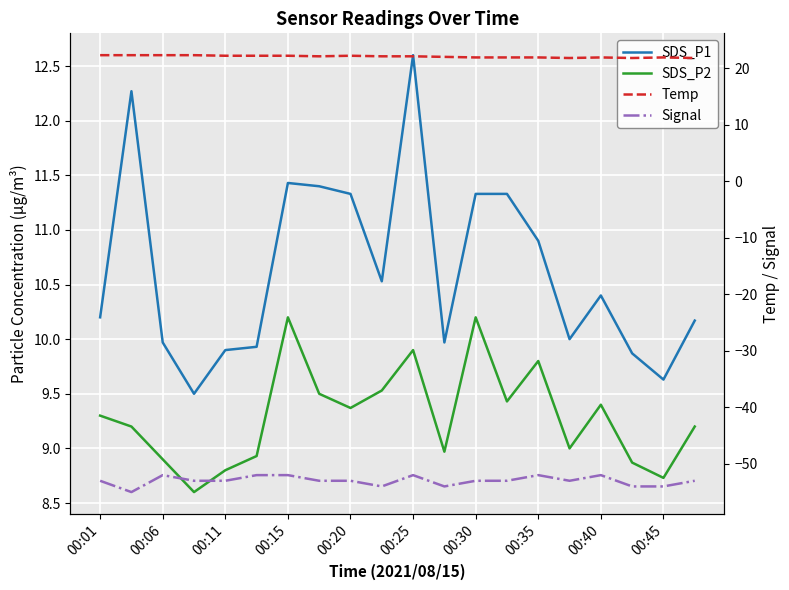

Count the number of data series in this chart.

4